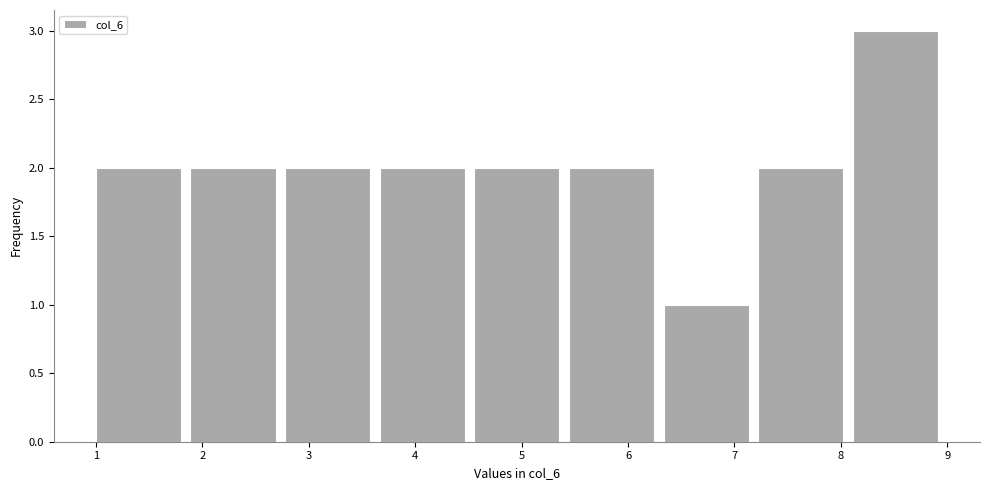

Reading left to right, transcribe this chart: for each bar, give the range it covers on the x-axis and its height. Neither the bar edges nor the heights are printed on the chart, so give them approximately, as read against the axes.

1.0 to 1.9: 2
1.9 to 2.8: 2
2.8 to 3.7: 2
3.7 to 4.6: 2
4.6 to 5.4: 2
5.4 to 6.3: 2
6.3 to 7.2: 1
7.2 to 8.1: 2
8.1 to 9.0: 3